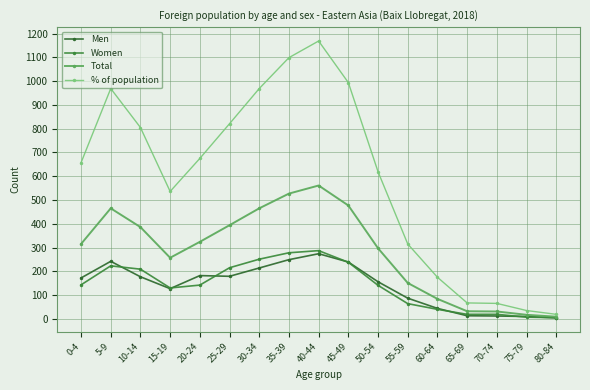

At 25-29, list the series in order from smallest to largest.

Men, Women, Total, % of population